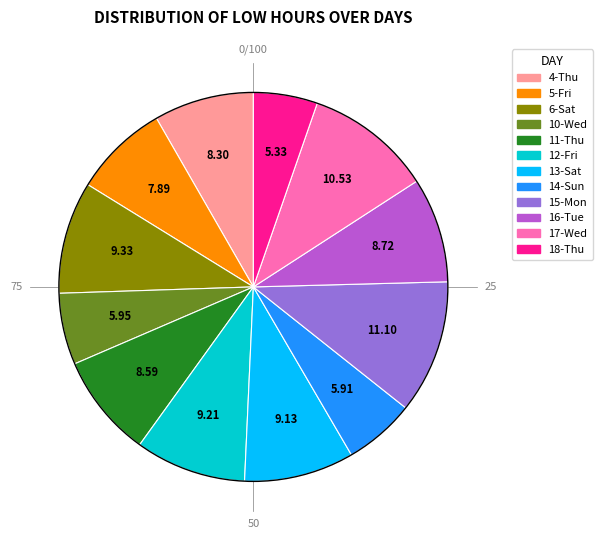

Is there any slice that represents more than half of the pie?

No